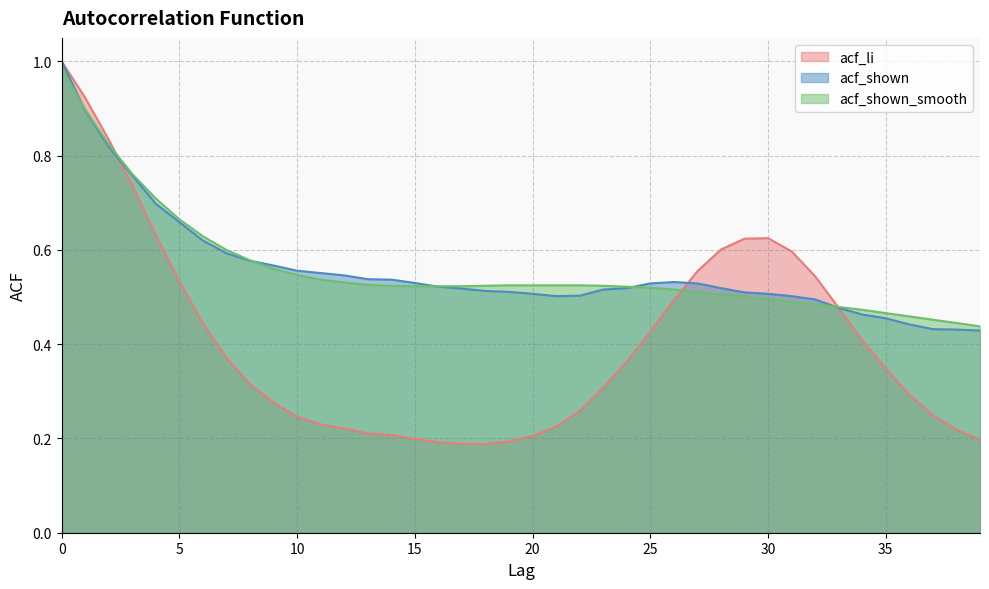

What is the difference between the acf_li values at 29 and 7?

0.3